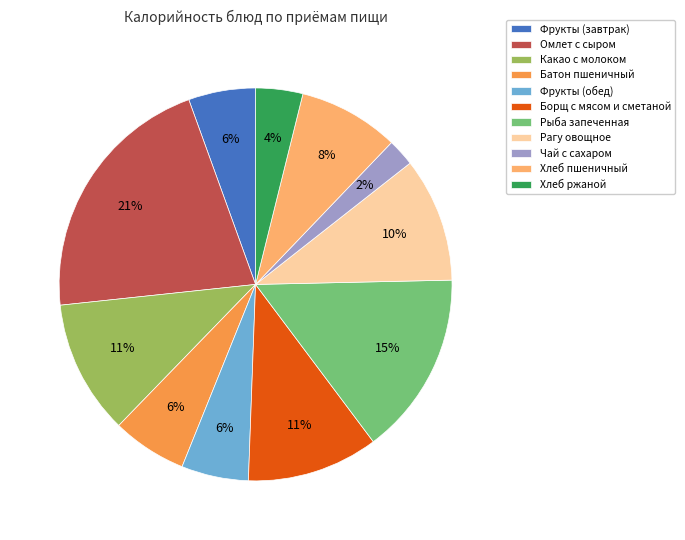

Is the sum of Хлеб ржаной and Борщ с мясом и сметаной greater than half?

No